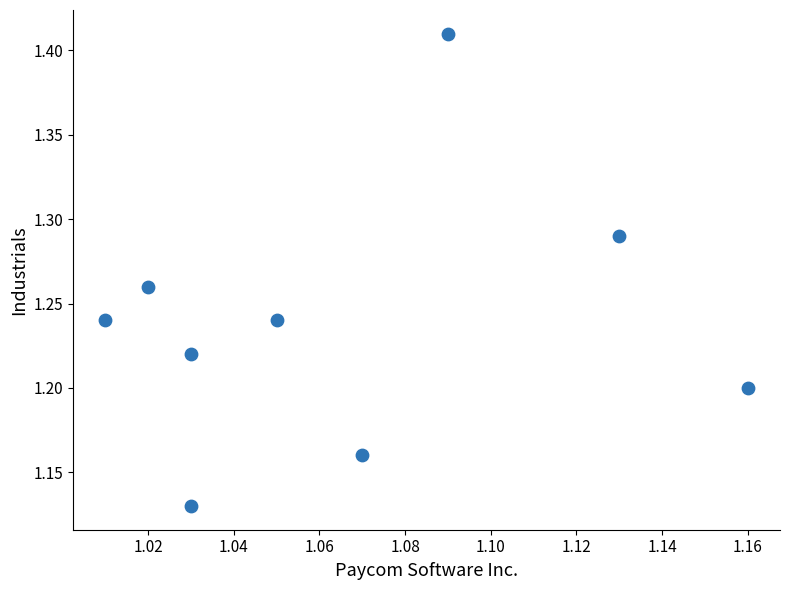

What is the range of Y values (max minus min)?

0.3